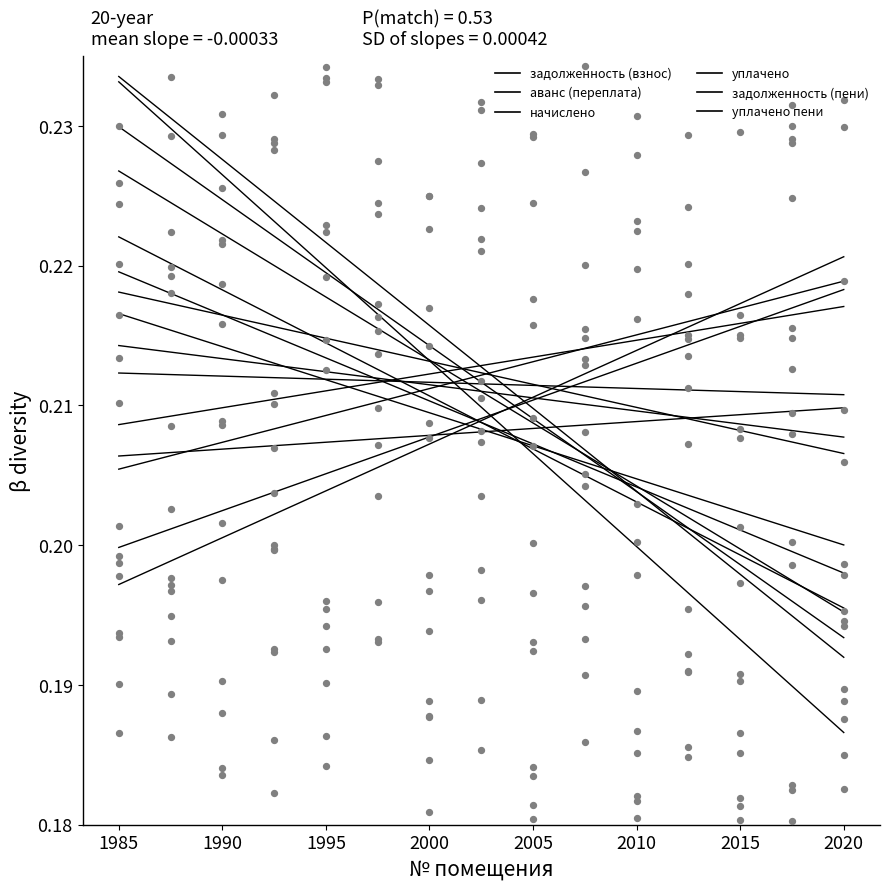

Which series has the largest total across all categories?

аванс (переплата)